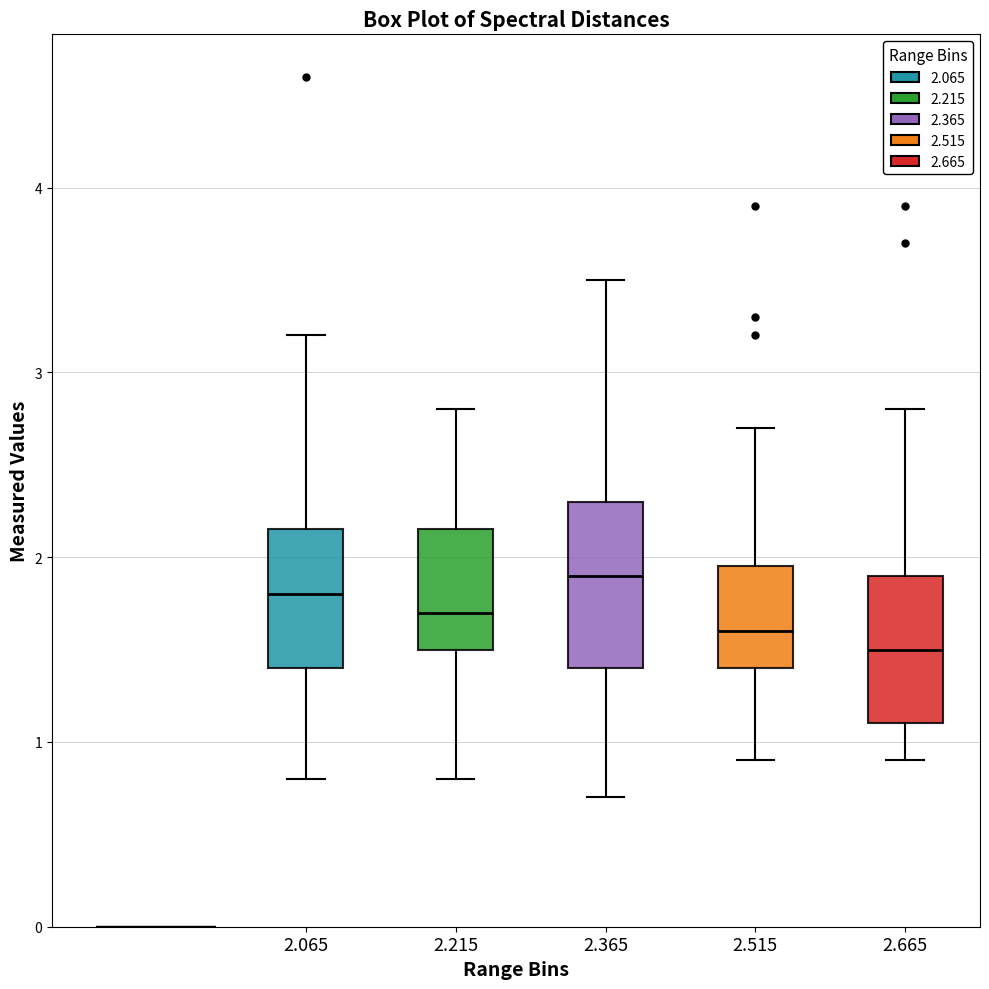

Which box is the tallest, from its lower edge to its upper edge?

2.365